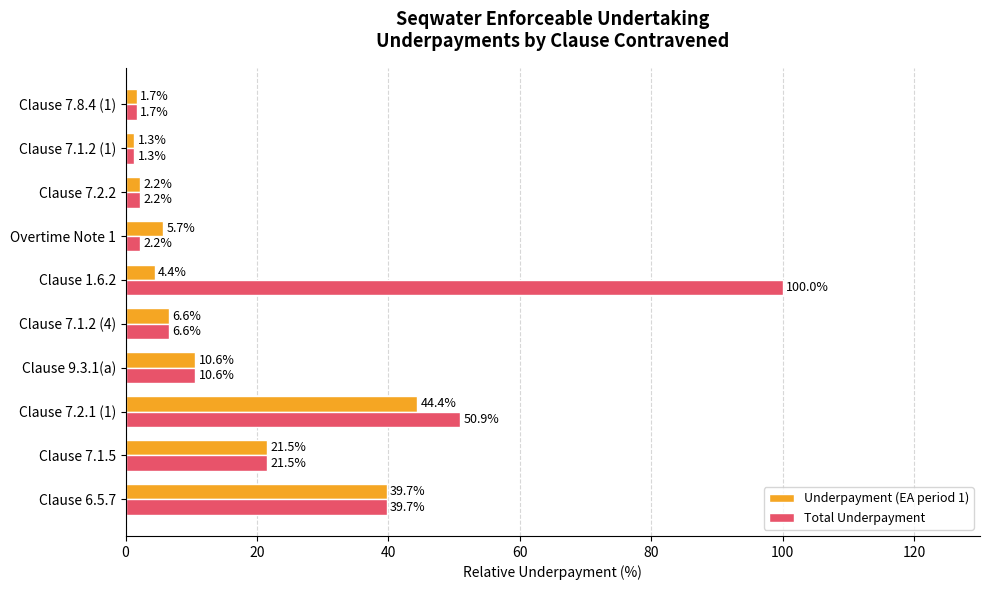

The Total Underpayment series shows 2.2 at Overtime Note 1. True or false?

True